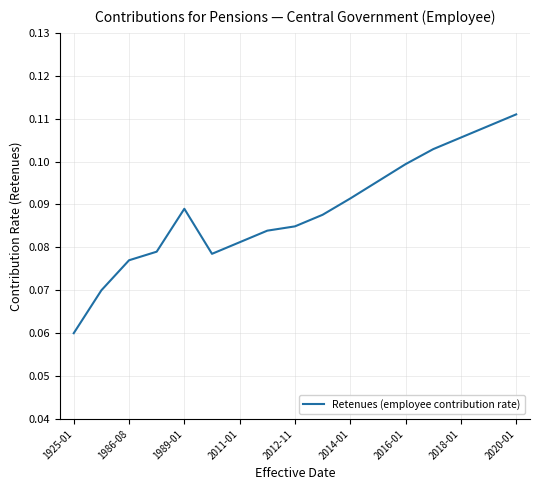

How many interior local valleys (lower than both neighbors) does the data have?

1